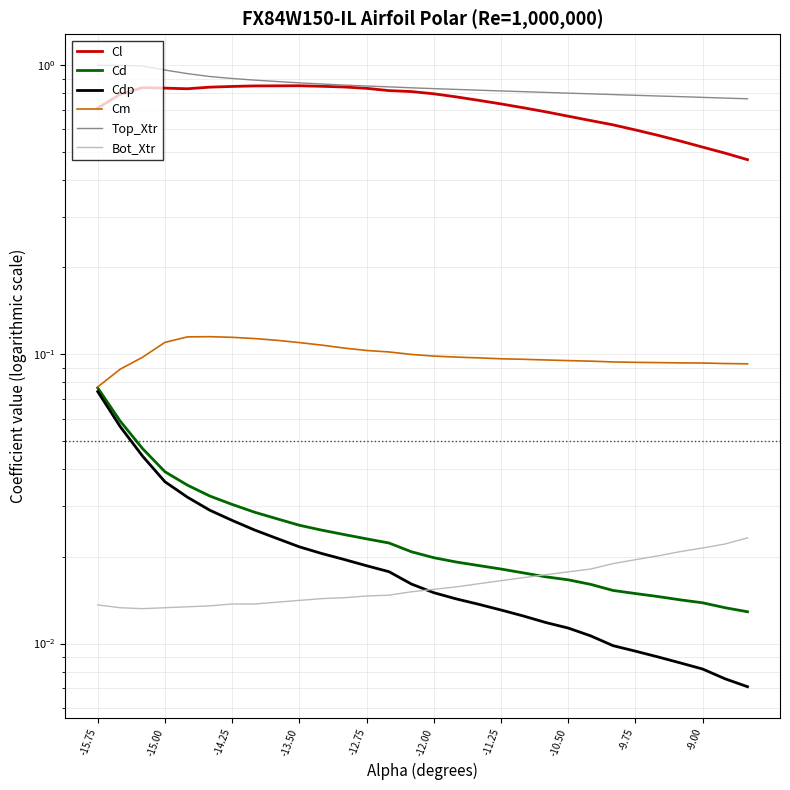

Does the chart have visible grid lines?

Yes